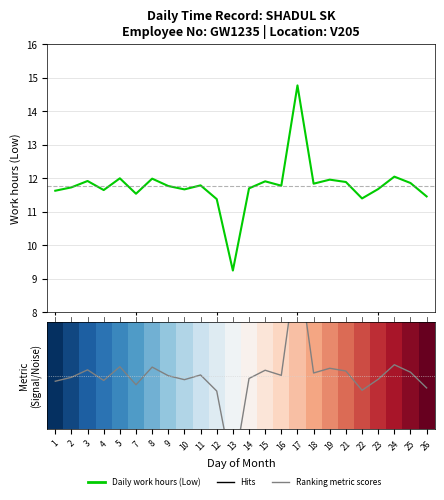

What is the difference between the highest and lowest values at 15?

11.4